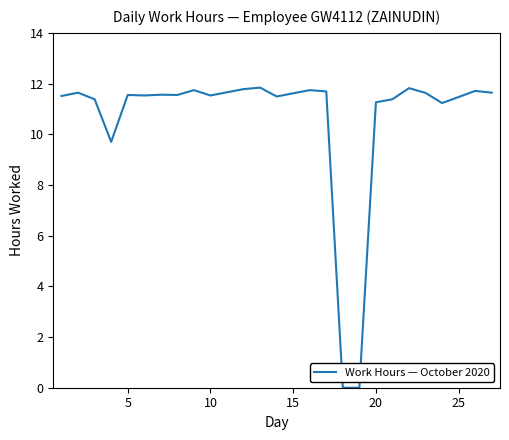

What is the maximum value shown in the chart?

11.8